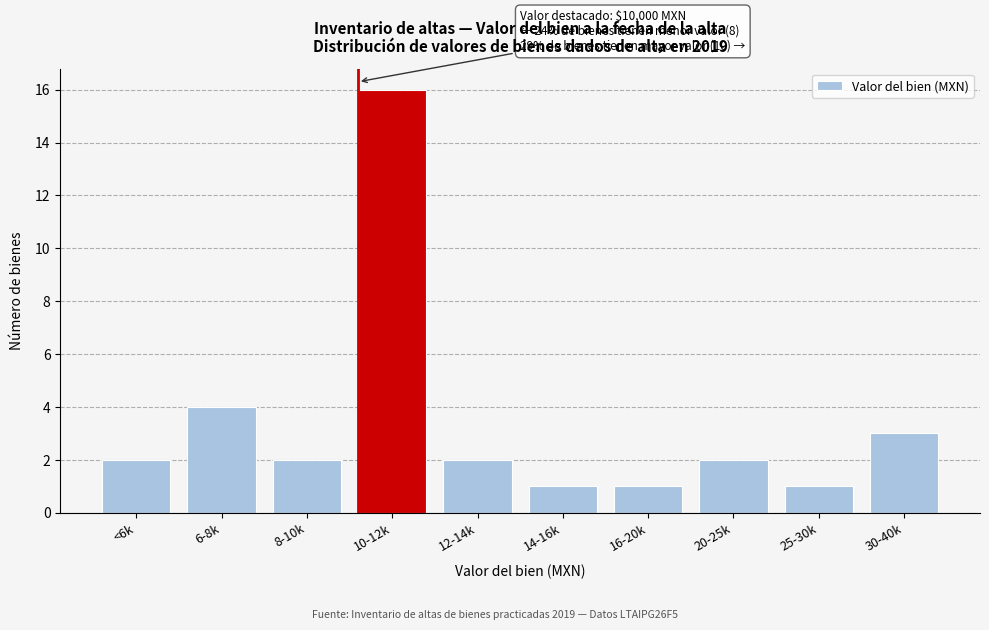

Reading left to right, extract all data points from this chart.

<6k=2	6-8k=4	8-10k=2	10-12k=16	12-14k=2	14-16k=1	16-20k=1	20-25k=2	25-30k=1	30-40k=3